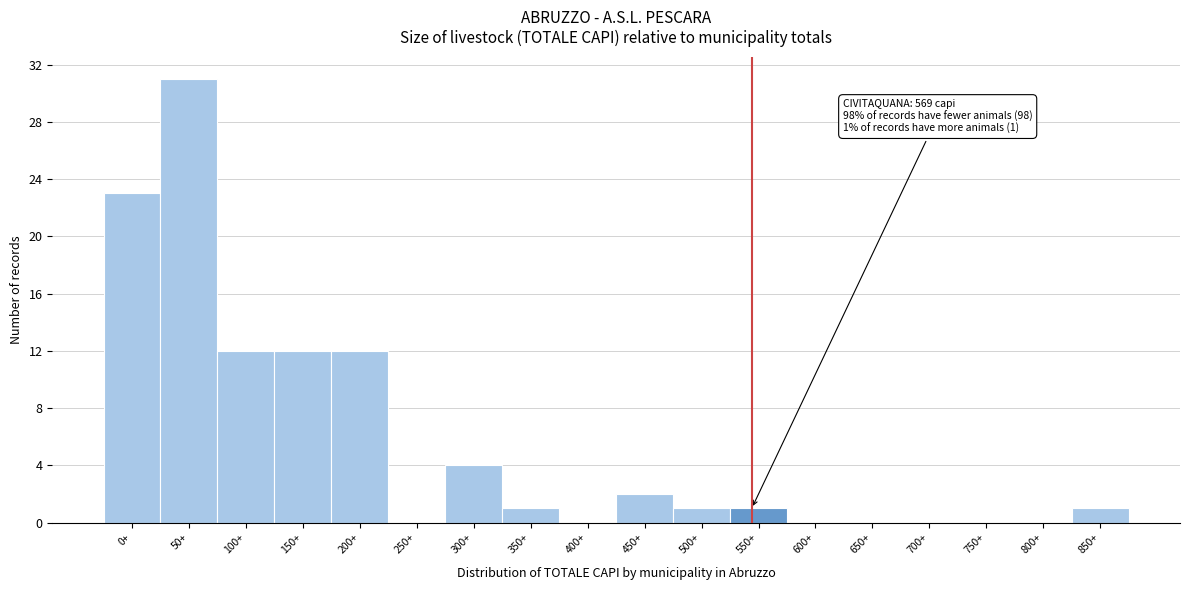

Reading left to right, extract all data points from this chart.

0+=23	50+=31	100+=12	150+=12	200+=12	250+=0	300+=4	350+=1	400+=0	450+=2	500+=1	550+=1	600+=0	650+=0	700+=0	750+=0	800+=0	850+=1